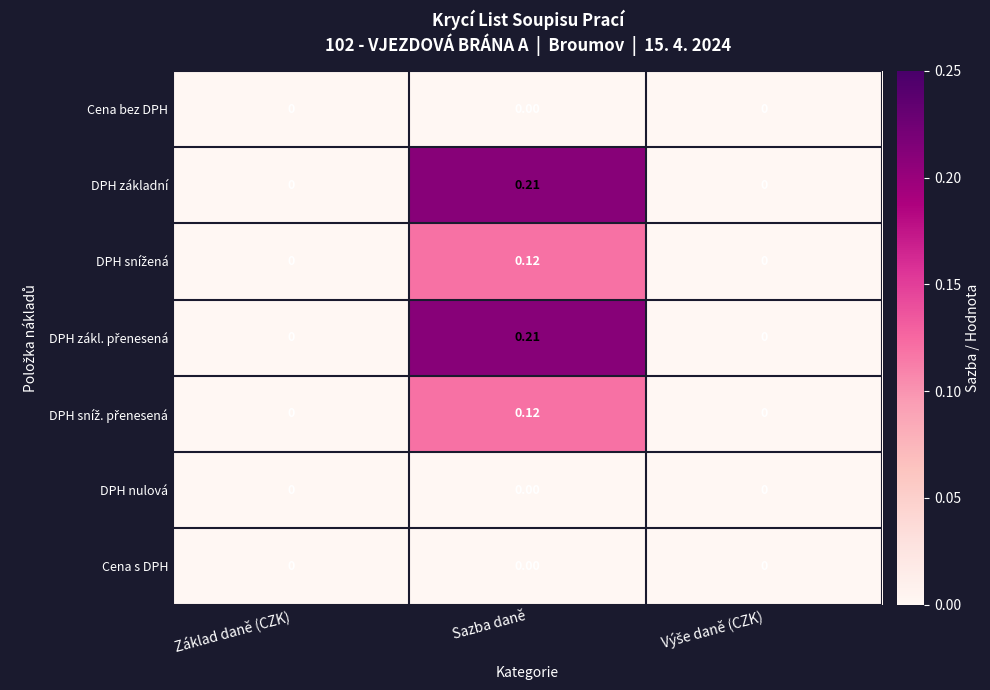

At which category is the sum across all series the highest?

Sazba daně